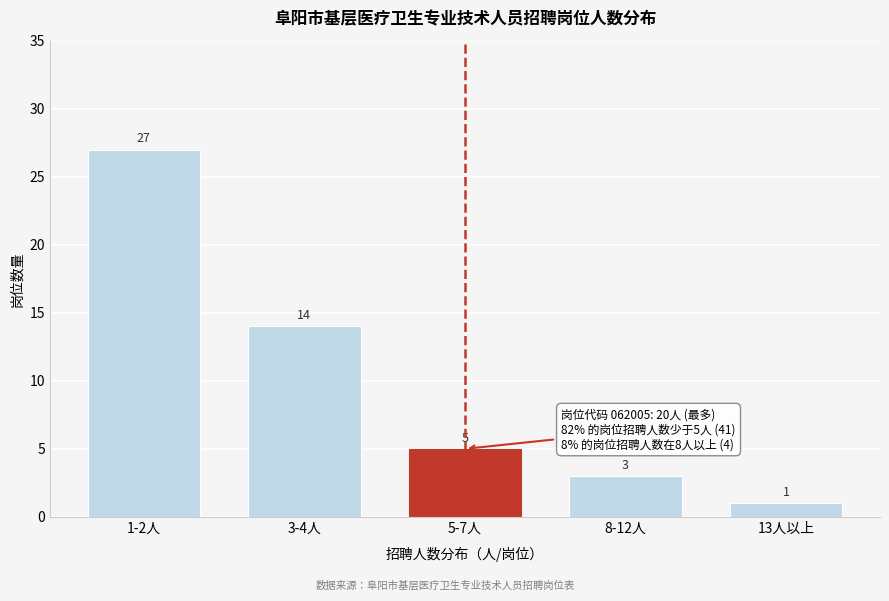

Reading right to left, transcribe all the data shown in this chart.

1	3	5	14	27